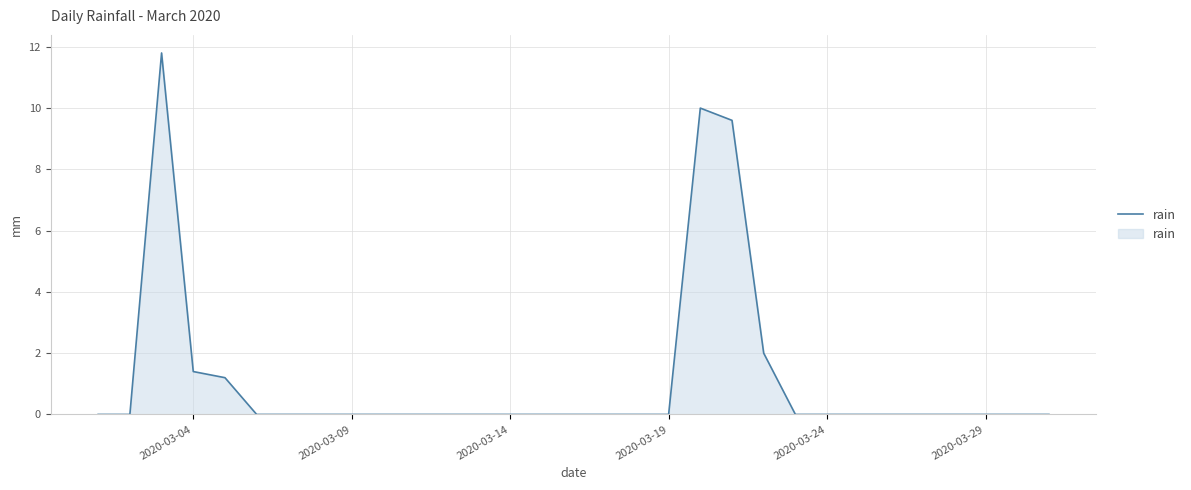

What is the maximum value shown in the chart?

11.8